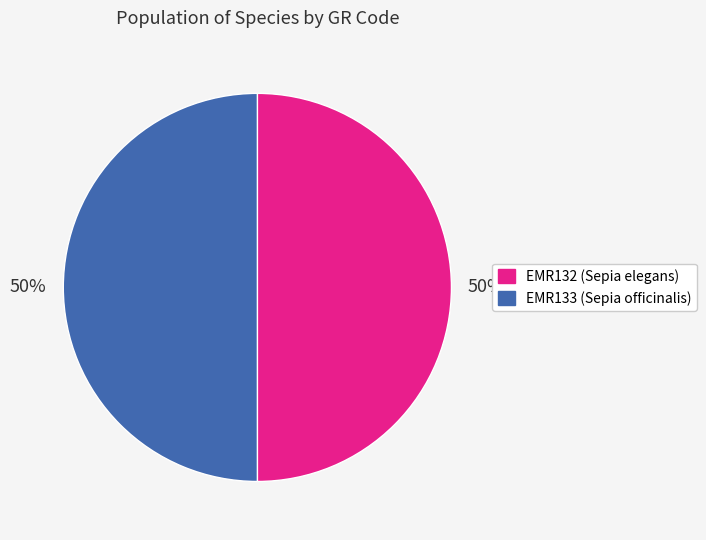

Count the number of slices in the pie.

2